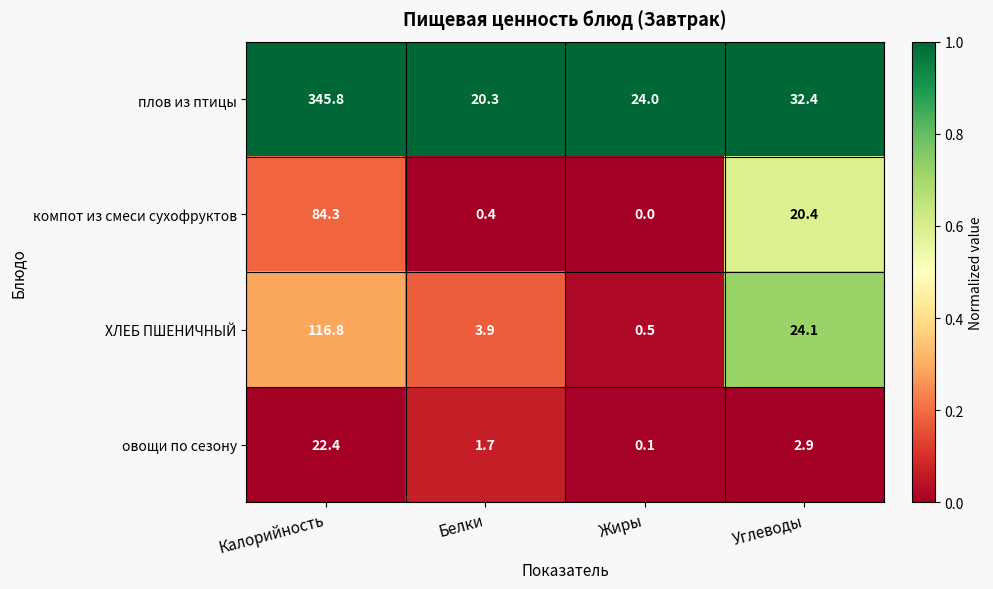

At which label does компот из смеси сухофруктов first exceed 20?

Калорийность